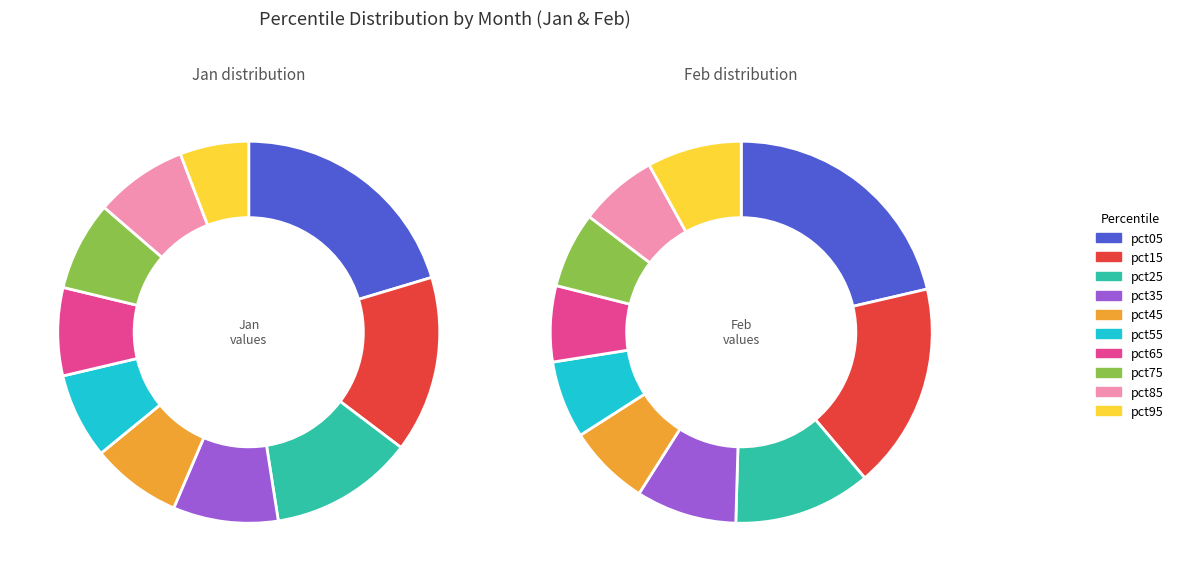

How many slices are in this pie chart?

10